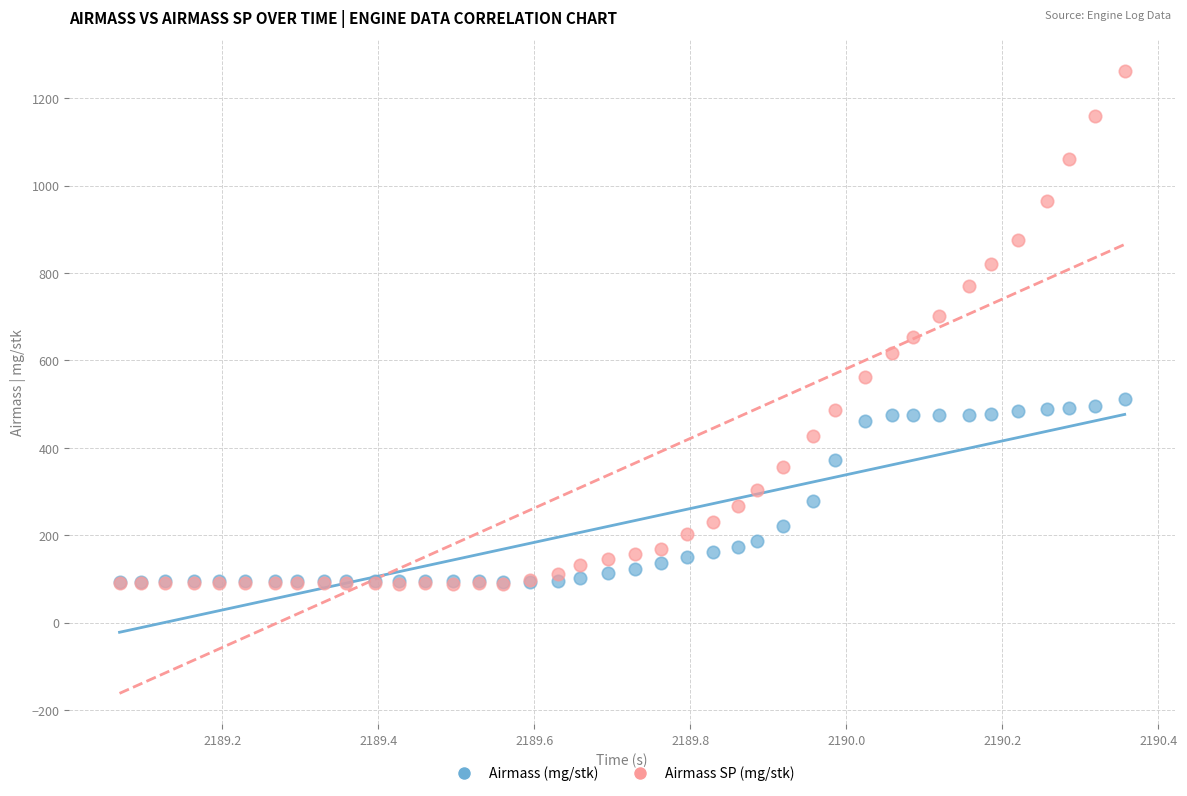

Which series contains the highest Y value?

Airmass SP (mg/stk)